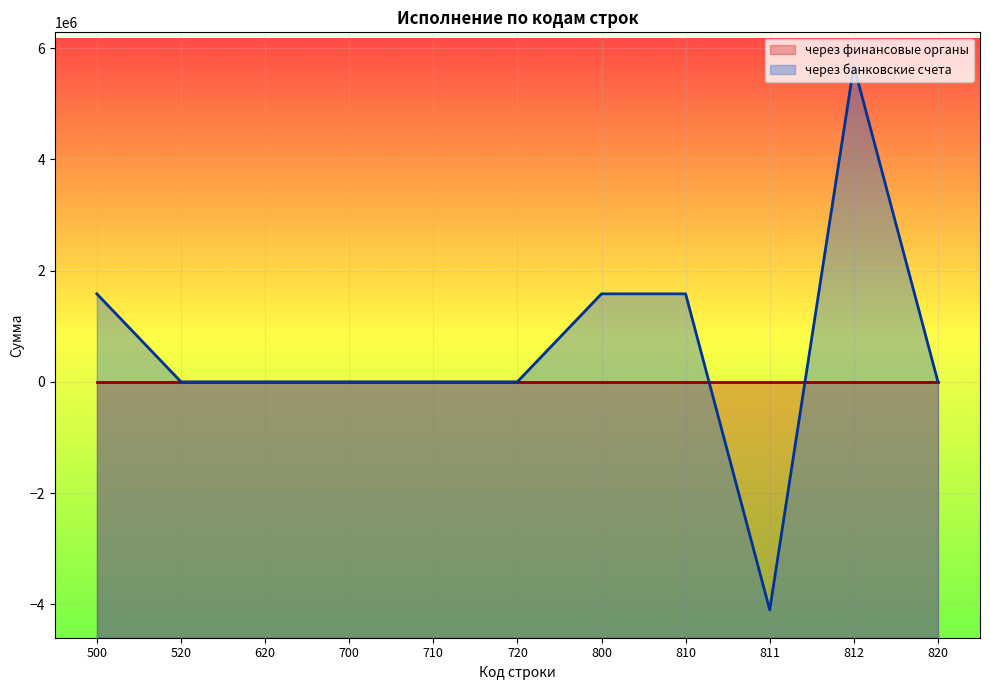

Reading right to left, what are all the values shown in this chart?

0.0	5682226.1	-4100798.5	1581427.6	1581427.6	0.0	0.0	0.0	0.0	0.0	1581427.6